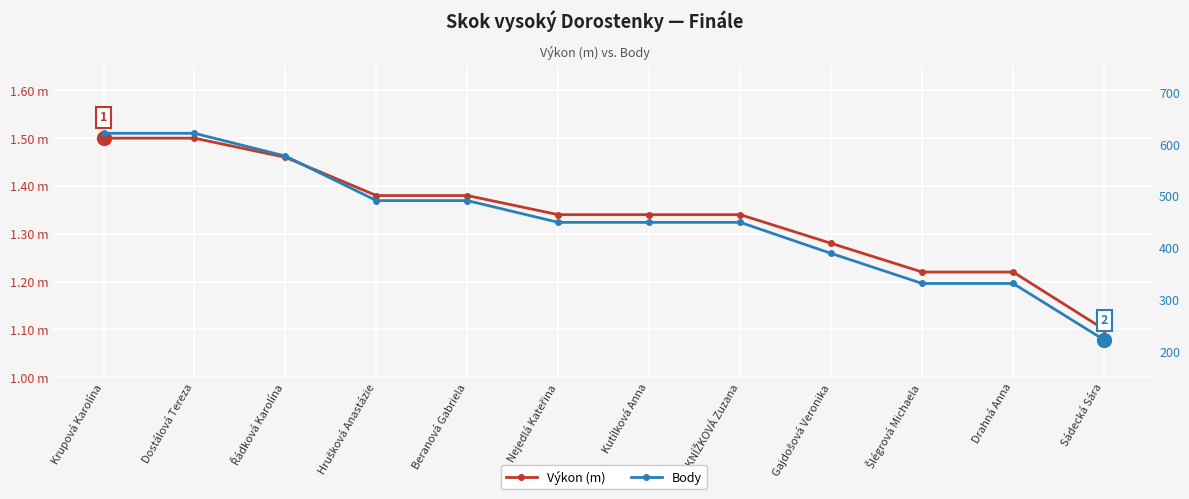

Is the value of Výkon (m) at Hrušková Anastázie greater than the value of Body at Hrušková Anastázie?

No